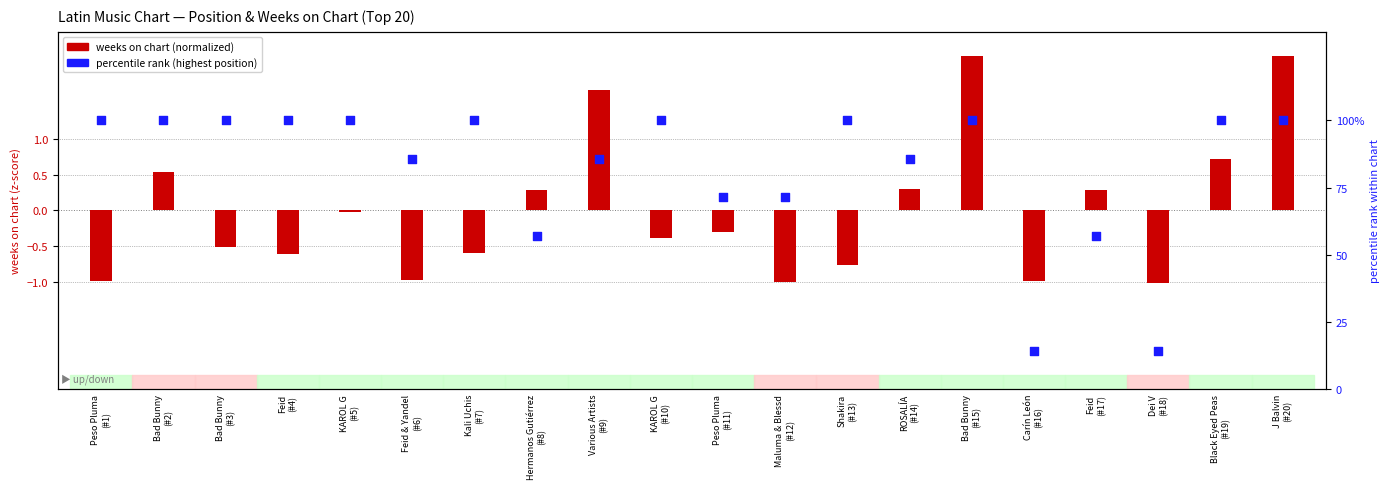

Which series has the largest total across all categories?

percentile rank (highest position)